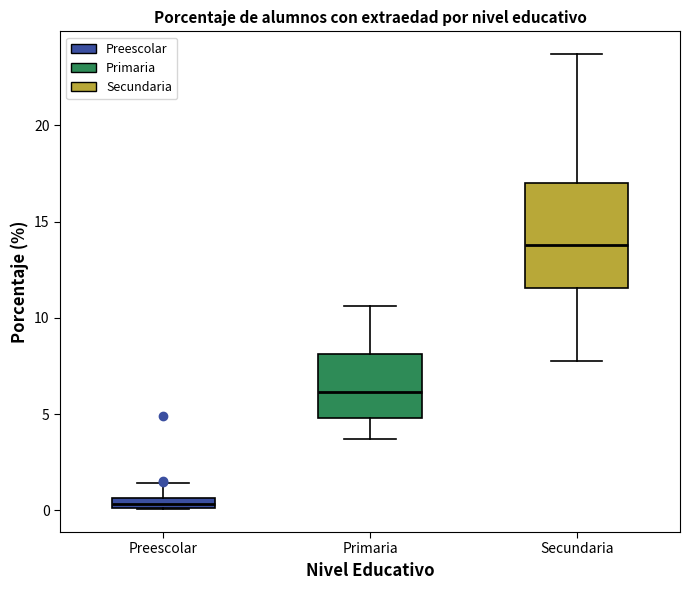

Which box's median line is the lowest?

Preescolar